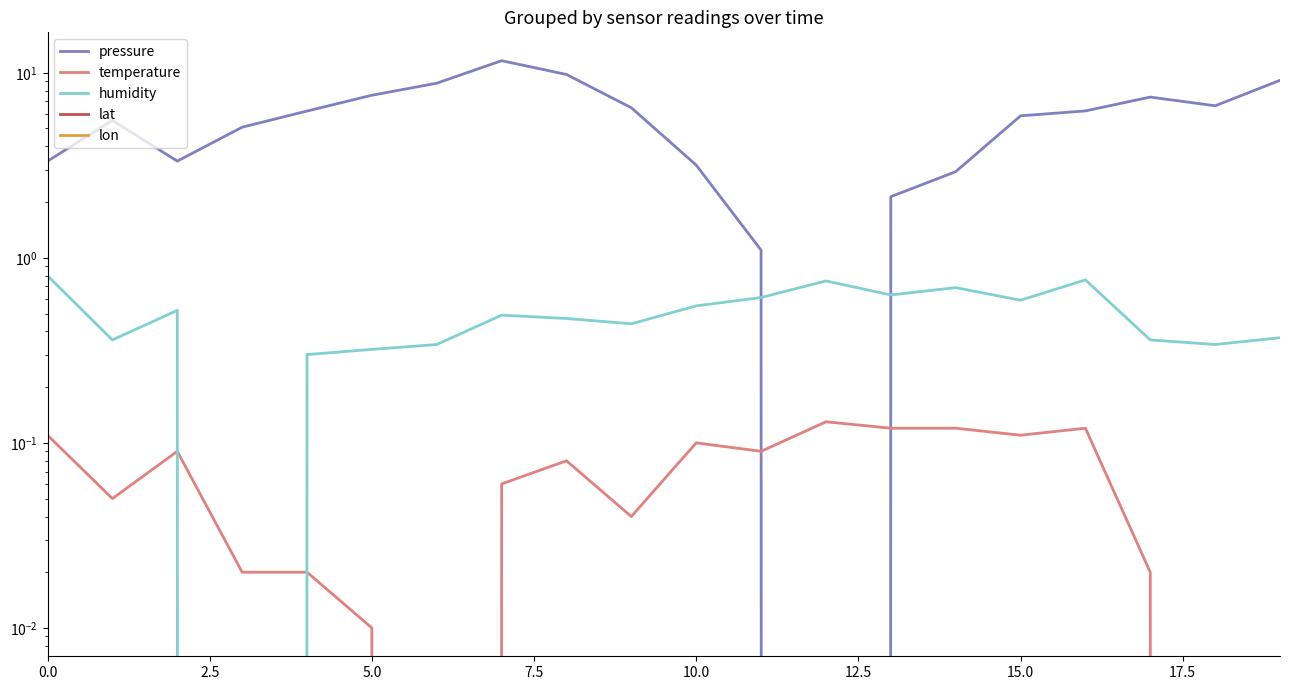

How many lines are shown in the chart?

5